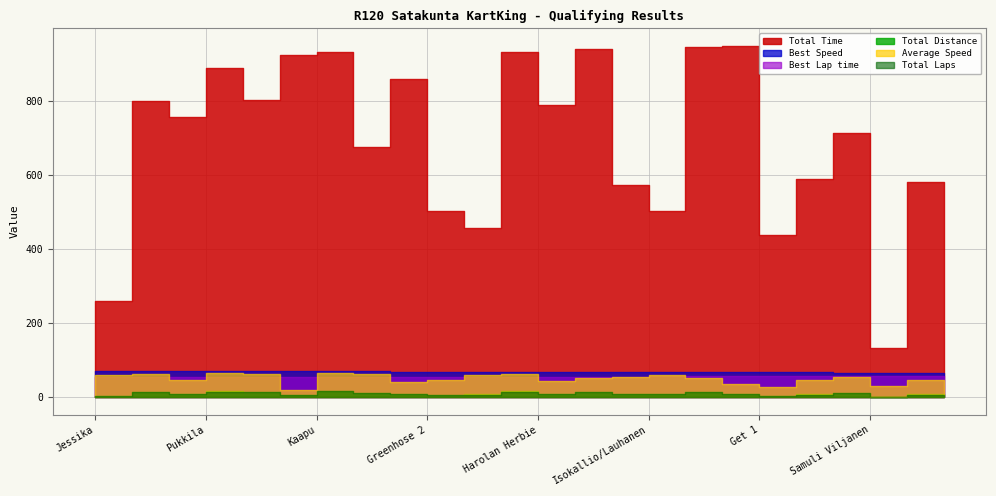

Reading left to right, transcribe all the data shown in this chart.

Total Laps: Jessika=4.0	Greenhose=13.0	J-M Herranen=9.0	Pukkila=15.0	Katajavuori=13.0	Atte Kulmala=5.0	Kaapu=16.0	Hra 47=11.0	Rok racing team=9.0	Greenhose 2=6.0	TH racing team=7.0	JokiTee Racing=15.0	Harolan Herbie=9.0	Limutiimi=13.0	S-K=8.0	Isokallio/Lauhanen=8.0	PRC Explosive=13.0	Rok Historic=9.0	Get 1=3.0	Koskinen/Lauhanen=7.0	Team Harjunpää=10.0	Samuli Viljanen=1.0	Team Pick-up=7.0	Rok racing team 2=0.0
Best Lap time: Jessika=53.5	Greenhose=53.7	J-M Herranen=53.7	Pukkila=53.7	Katajavuori=53.9	Atte Kulmala=54.2	Kaapu=54.5	Hra 47=54.7	Rok racing team=55.1	Greenhose 2=55.2	TH racing team=55.3	JokiTee Racing=55.3	Harolan Herbie=55.3	Limutiimi=55.7	S-K=55.8	Isokallio/Lauhanen=56.8	PRC Explosive=57.1	Rok Historic=57.1	Get 1=57.1	Koskinen/Lauhanen=57.3	Team Harjunpää=57.4	Samuli Viljanen=57.6	Team Pick-up=57.7	Rok racing team 2=0.0
Best Speed: Jessika=71.4	Greenhose=71.1	J-M Herranen=71.1	Pukkila=71.1	Katajavuori=70.9	Atte Kulmala=70.5	Kaapu=70.1	Hra 47=69.8	Rok racing team=69.3	Greenhose 2=69.1	TH racing team=69.1	JokiTee Racing=69.1	Harolan Herbie=69.1	Limutiimi=68.6	S-K=68.5	Isokallio/Lauhanen=67.3	PRC Explosive=66.9	Rok Historic=66.9	Get 1=66.9	Koskinen/Lauhanen=66.6	Team Harjunpää=66.6	Samuli Viljanen=66.3	Team Pick-up=66.2	Rok racing team 2=0.0
Average Speed: Jessika=58.9	Greenhose=62.0	J-M Herranen=45.5	Pukkila=64.4	Katajavuori=62.0	Atte Kulmala=20.7	Kaapu=65.5	Hra 47=62.2	Rok racing team=40.0	Greenhose 2=45.5	TH racing team=58.6	JokiTee Racing=61.5	Harolan Herbie=43.5	Limutiimi=52.8	S-K=53.5	Isokallio/Lauhanen=60.7	PRC Explosive=52.6	Rok Historic=36.3	Get 1=26.2	Koskinen/Lauhanen=45.5	Team Harjunpää=53.5	Samuli Viljanen=28.8	Team Pick-up=45.9	Rok racing team 2=0.0
Total Distance: Jessika=4.2	Greenhose=13.8	J-M Herranen=9.5	Pukkila=15.9	Katajavuori=13.8	Atte Kulmala=5.3	Kaapu=17.0	Hra 47=11.7	Rok racing team=9.5	Greenhose 2=6.4	TH racing team=7.4	JokiTee Racing=15.9	Harolan Herbie=9.5	Limutiimi=13.8	S-K=8.5	Isokallio/Lauhanen=8.5	PRC Explosive=13.8	Rok Historic=9.5	Get 1=3.2	Koskinen/Lauhanen=7.4	Team Harjunpää=10.6	Samuli Viljanen=1.1	Team Pick-up=7.4	Rok racing team 2=0.0
Total Time: Jessika=259.4	Greenhose=800.8	J-M Herranen=756.2	Pukkila=889.6	Katajavuori=801.2	Atte Kulmala=922.9	Kaapu=932.9	Hra 47=675.3	Rok racing team=858.9	Greenhose 2=503.9	TH racing team=456.3	JokiTee Racing=931.5	Harolan Herbie=790.0	Limutiimi=939.8	S-K=571.5	Isokallio/Lauhanen=503.8	PRC Explosive=944.2	Rok Historic=948.1	Get 1=437.9	Koskinen/Lauhanen=588.1	Team Harjunpää=713.7	Samuli Viljanen=132.4	Team Pick-up=582.2	Rok racing team 2=362.6